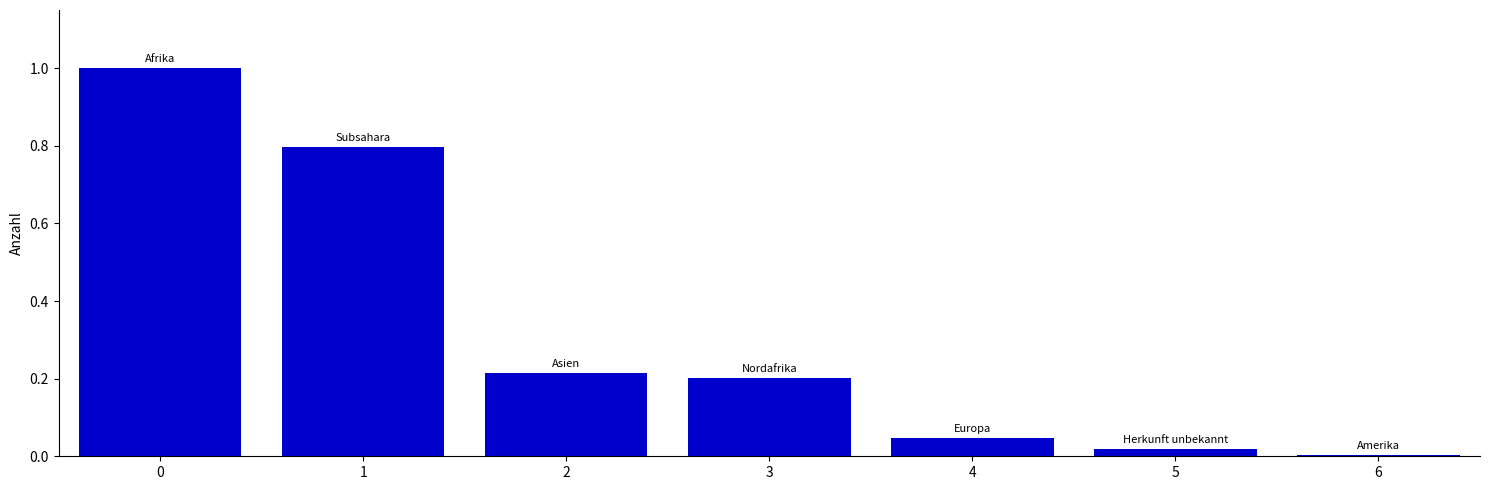

Are the bars horizontal?

No